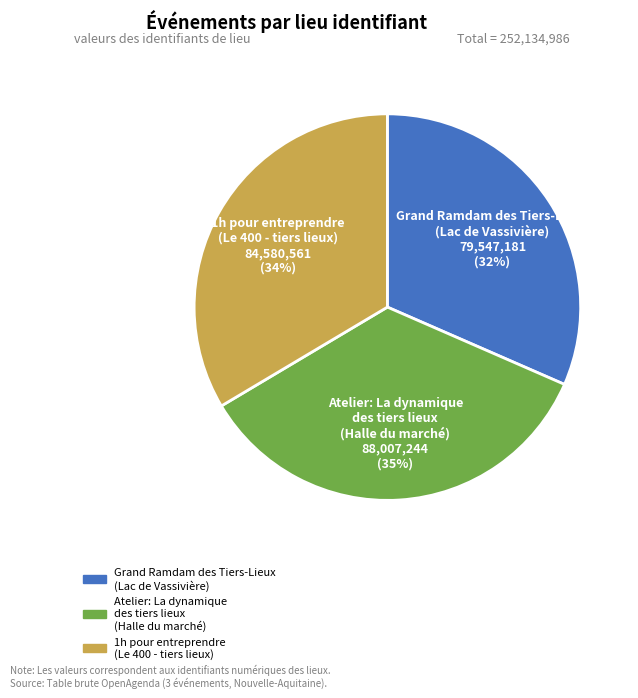

Combined, do Grand Ramdam des Tiers-Lieux (Lac de Vassivière) and Atelier: La dynamique des tiers lieux (Halle du marché) account for over 50%?

Yes